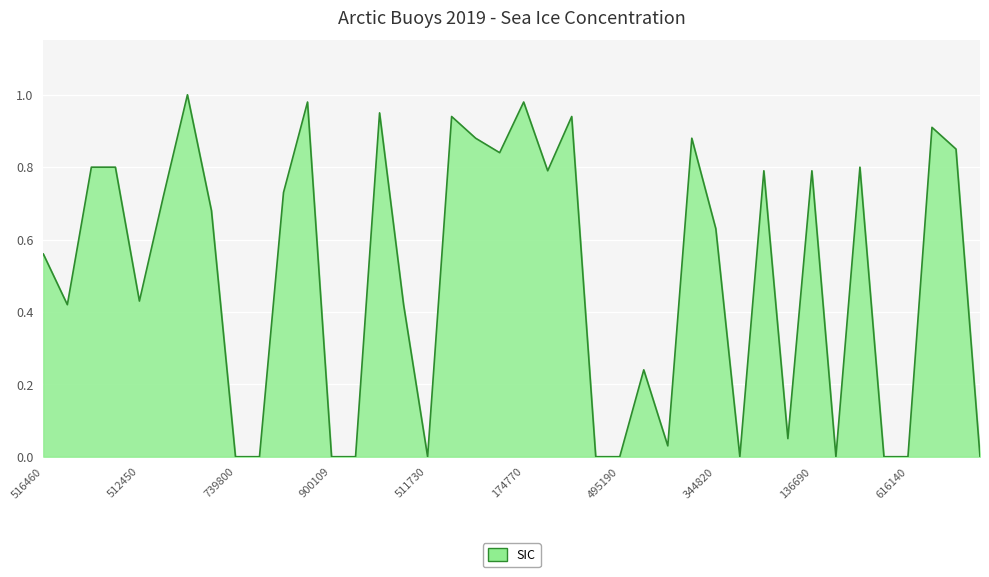

True or false: the data shows 0.0 at 495190.

True